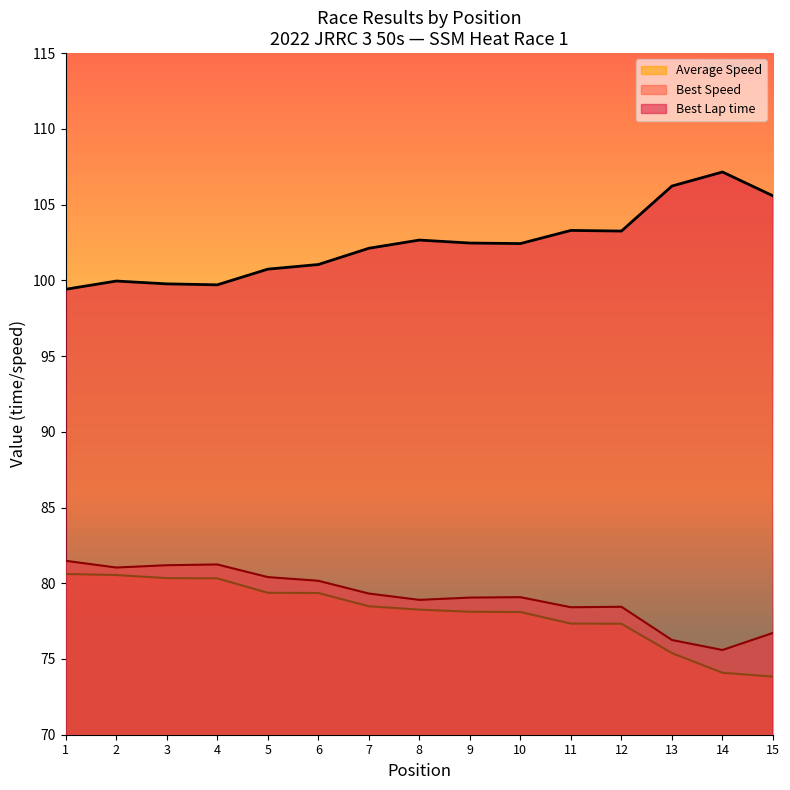

Does the chart have visible grid lines?

No